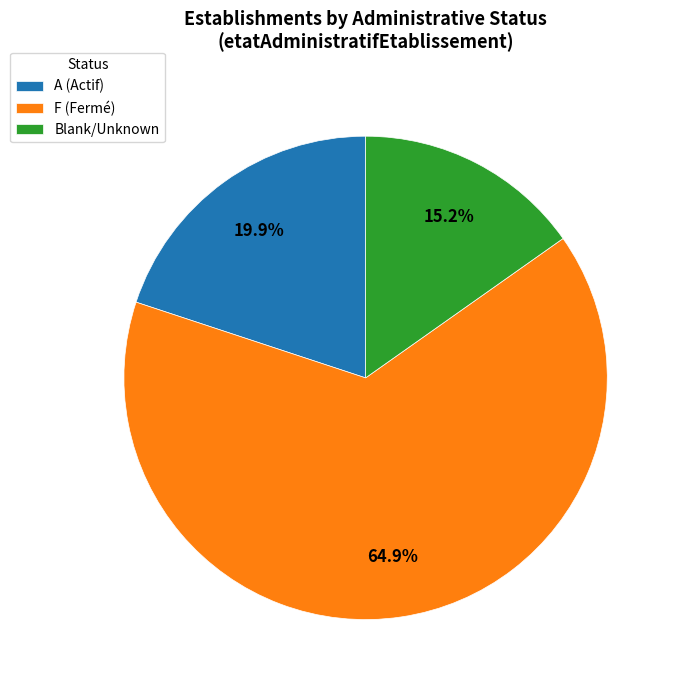

Approximately how many times larger is the value at F (Fermé) compared to A (Actif)?

3.3